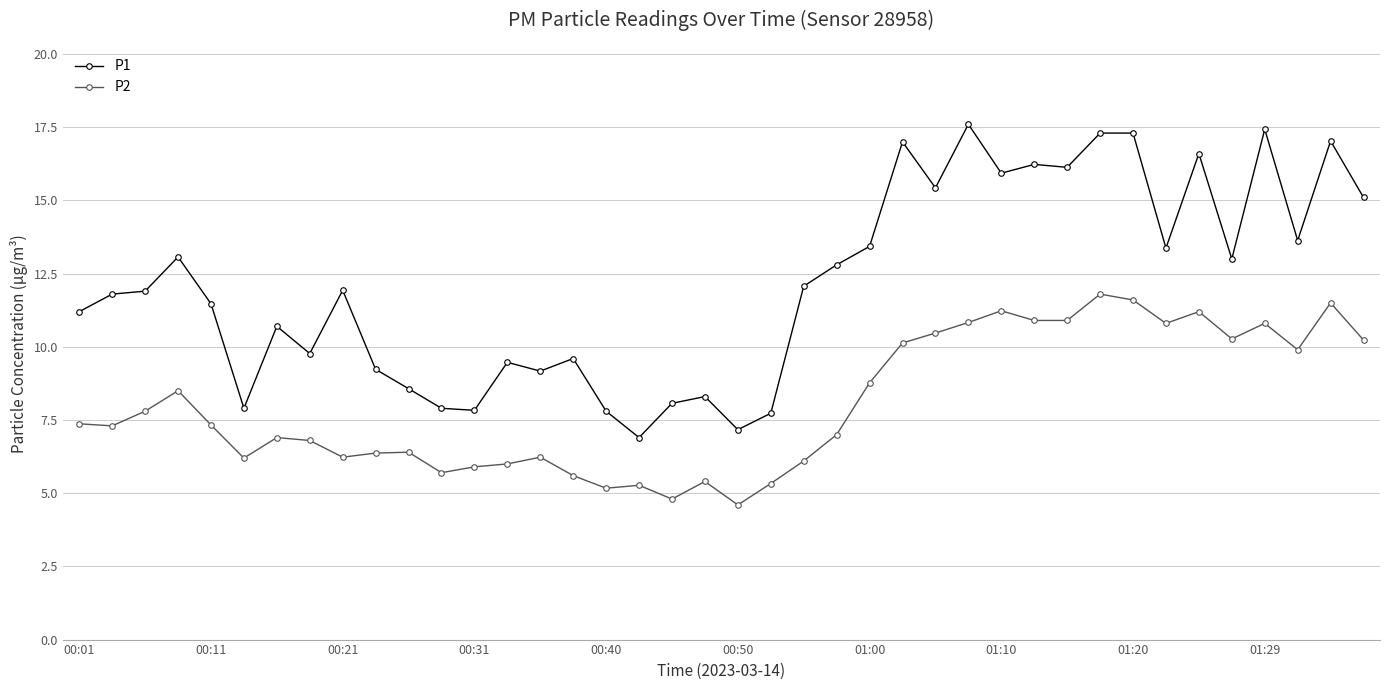

What is the maximum value for P1?

17.6